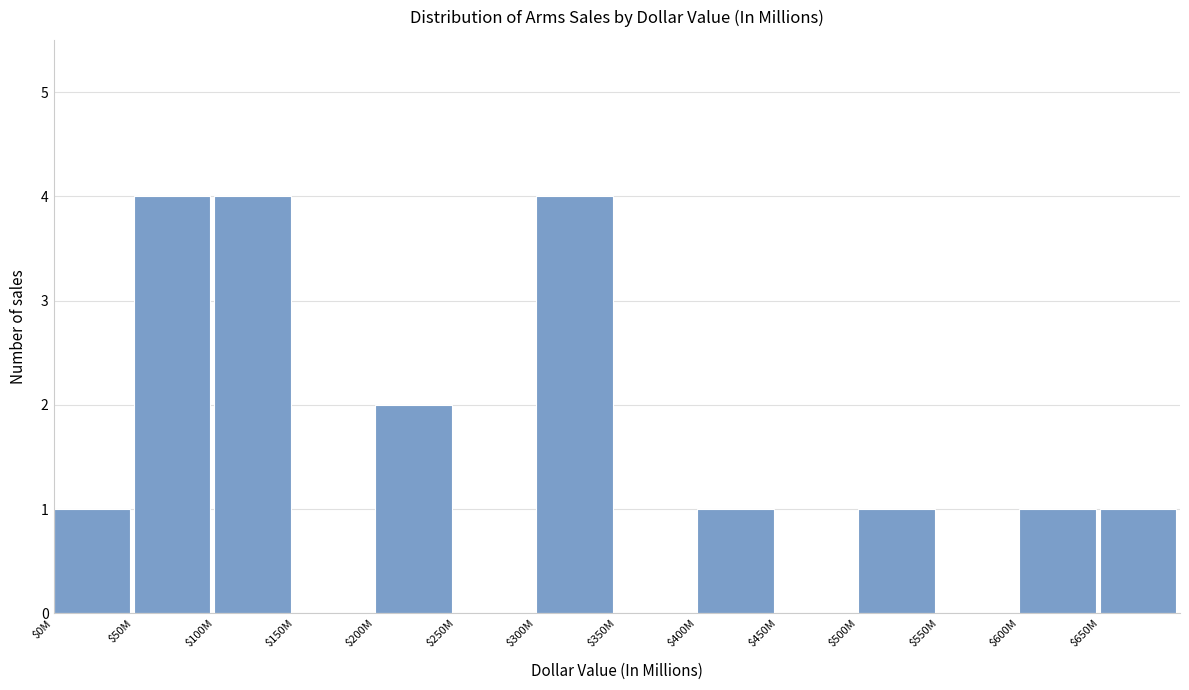

What is the greatest value displayed?

4